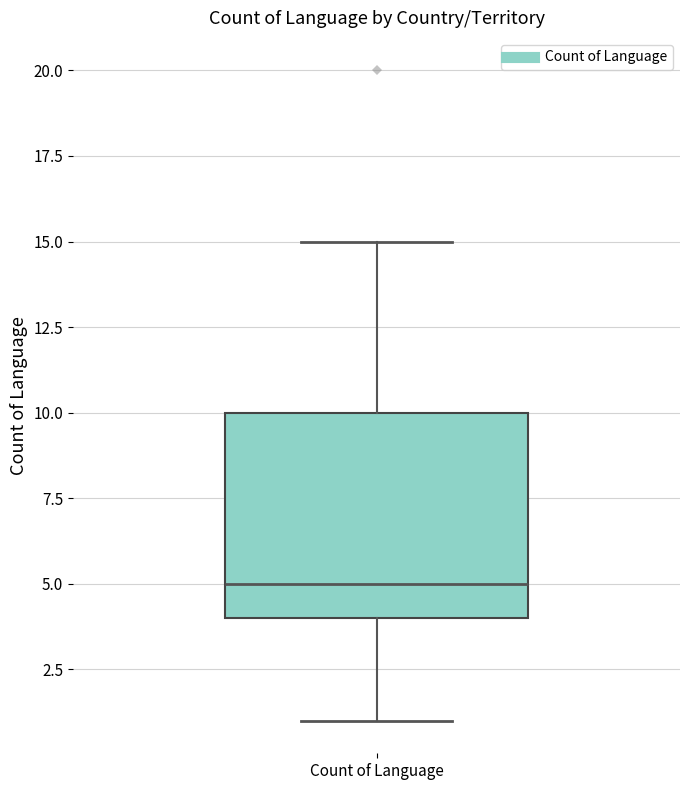

Where is the upper edge of the box for Count of Language on the y-axis? The values are not printed on the chart, so give them approximately, as read against the axis.

10